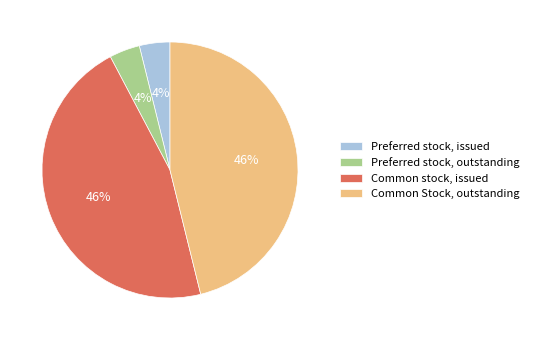

To the nearest percent, what portion does Preferred stock, issued represent?

4%